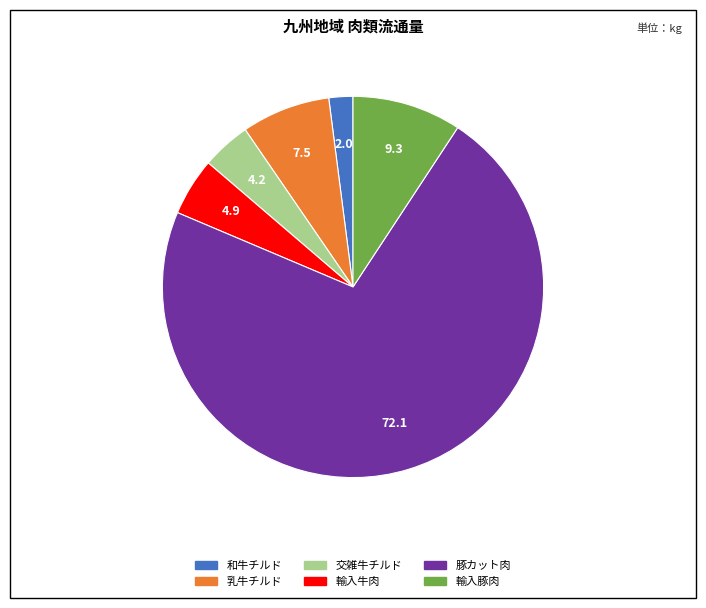

True or false: 和牛チルド accounts for 2% of the total.

True